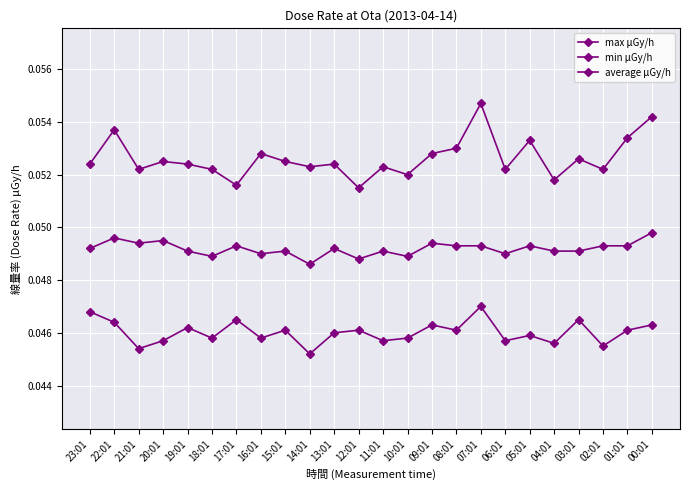

Is the value of min μGy/h at 13:01 greater than the value of average μGy/h at 01:01?

No